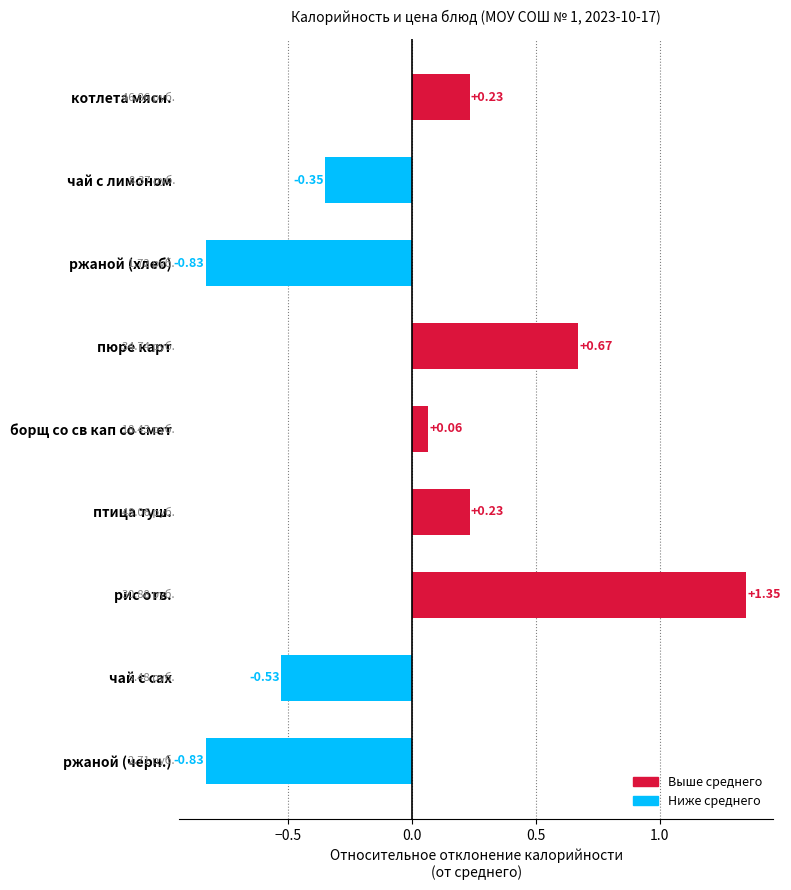

How many data points are less than 0?

4